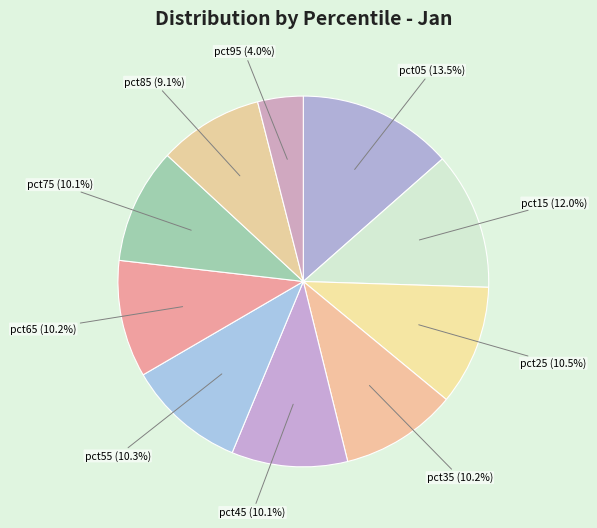

Is there any slice that represents more than half of the pie?

No